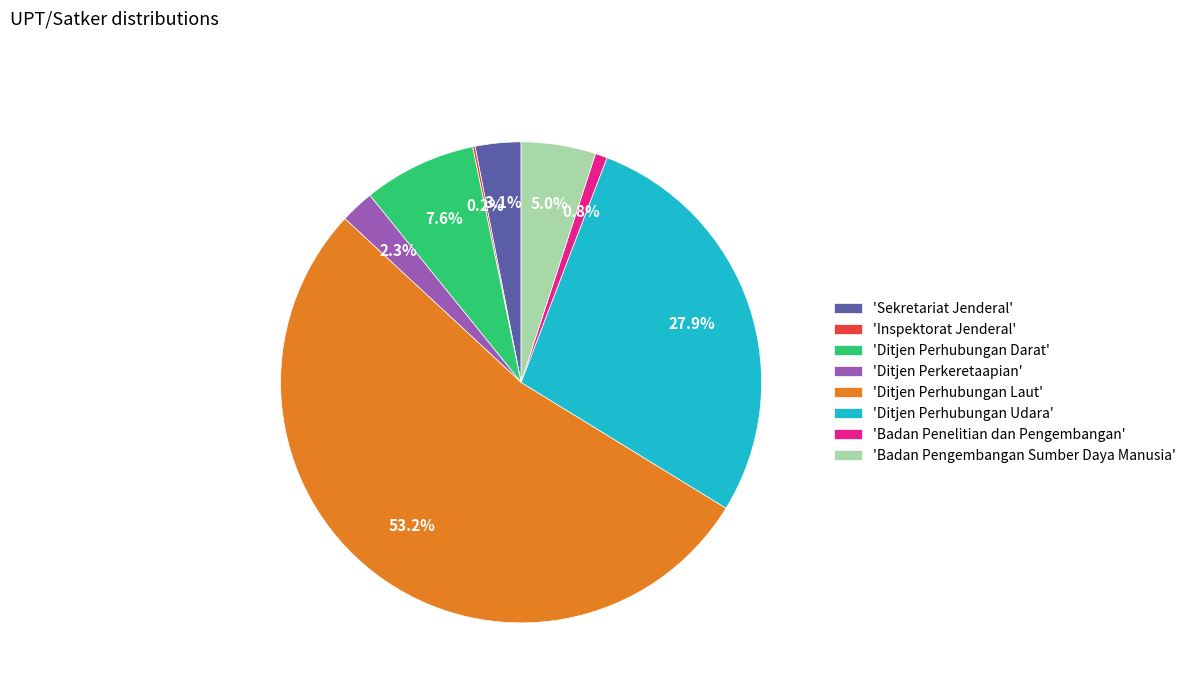

Which category has the biggest portion of the pie?

'Ditjen Perhubungan Laut'